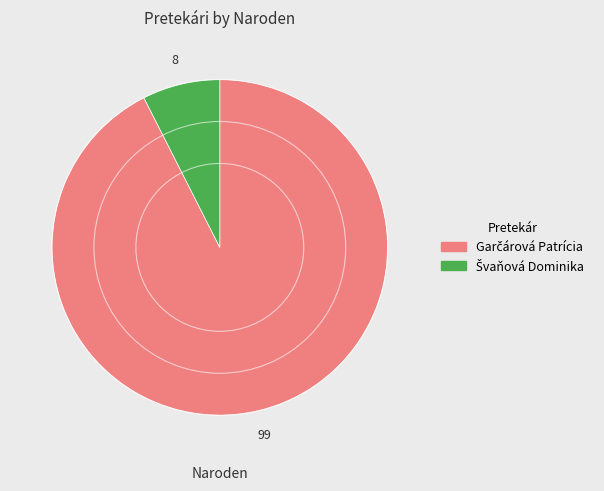

How many slices are in this pie chart?

2